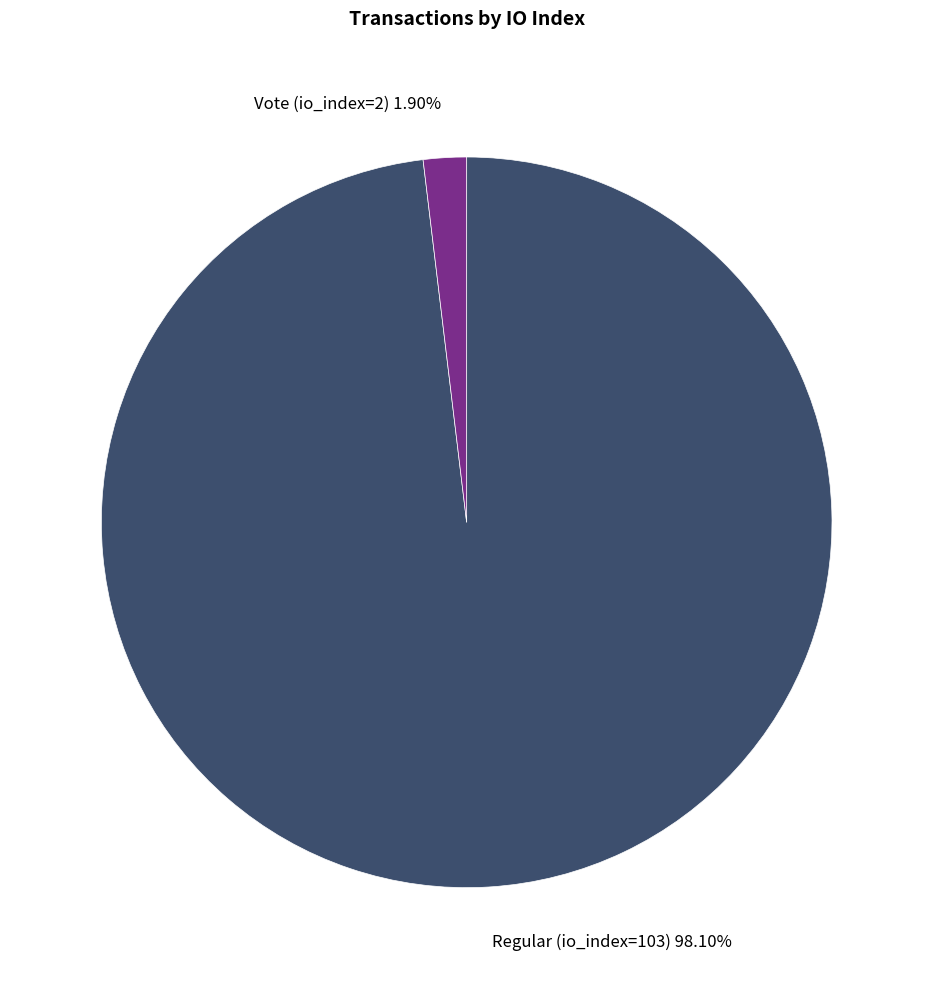

To the nearest percent, what is the average slice percentage?

50%